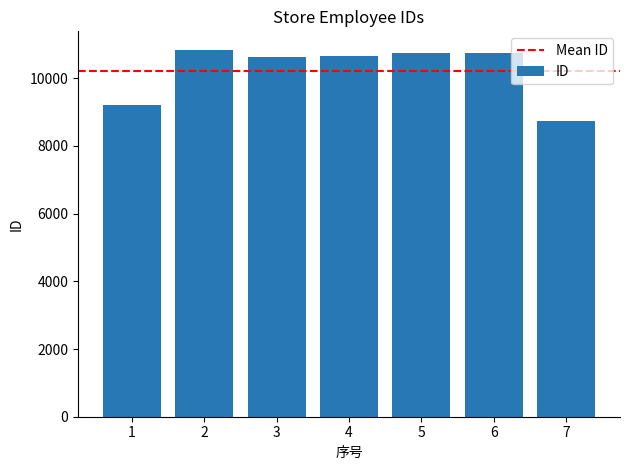

How many bars are there in total?

7